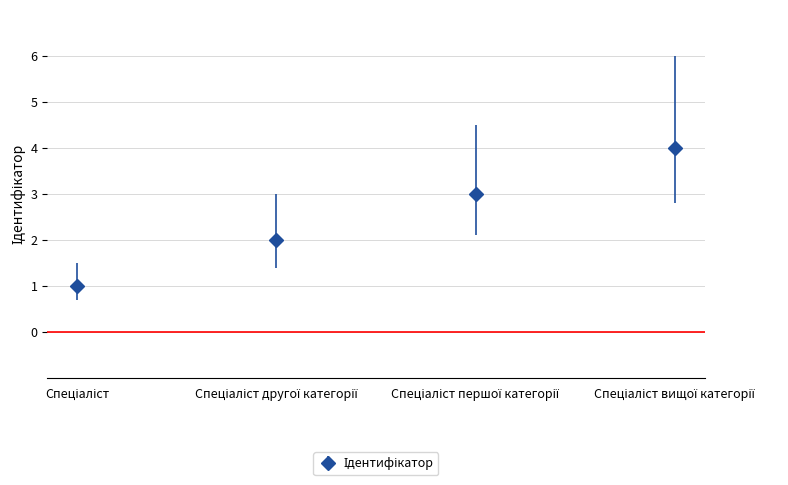

What is the greatest value displayed?

4